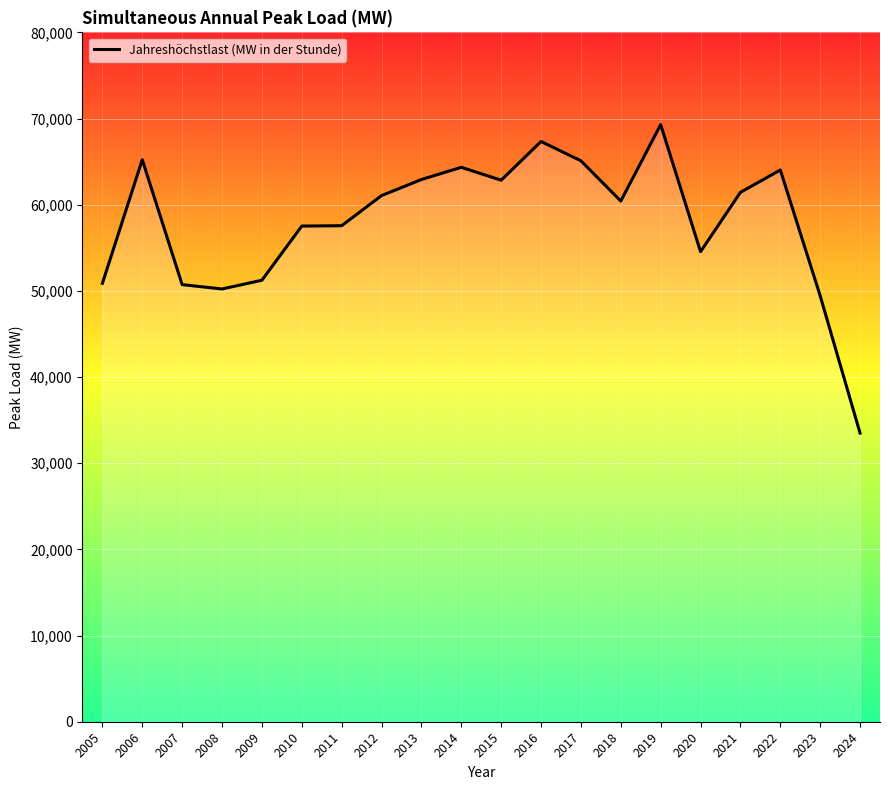

What is the difference between the values at 2018 and 2013?

2496